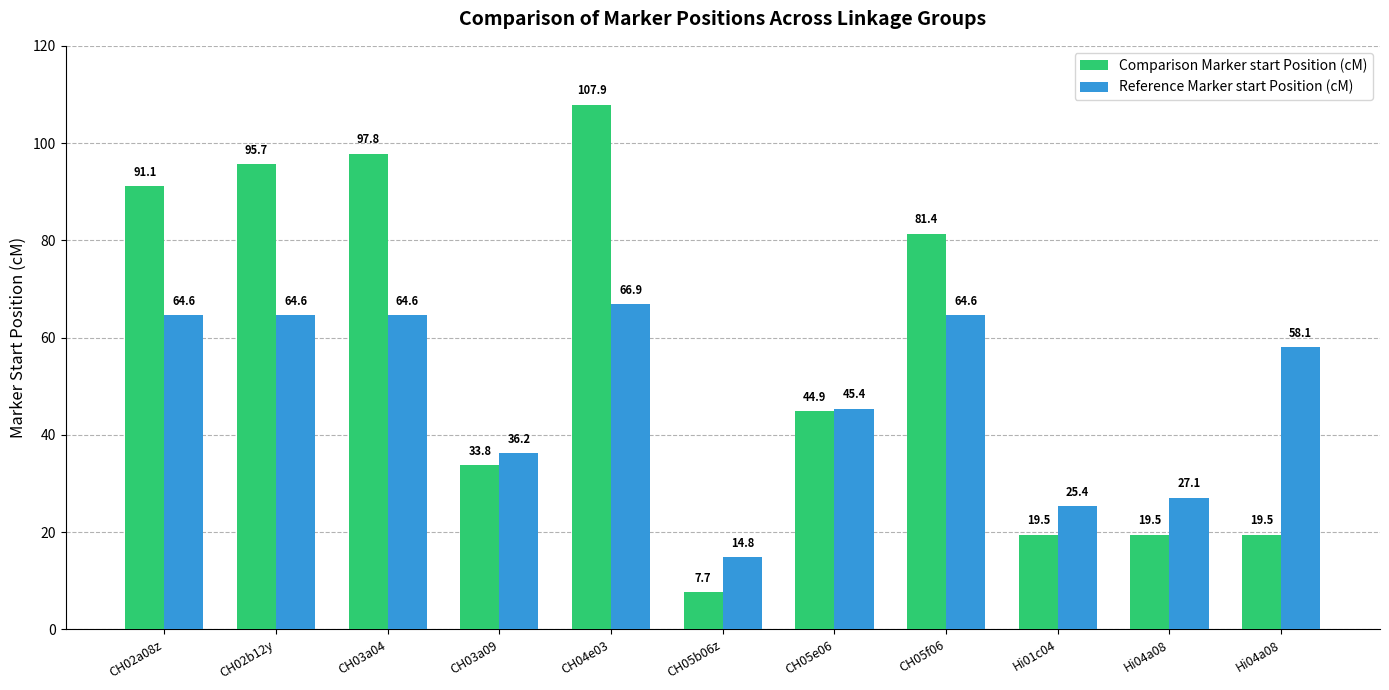

Is the value of Comparison Marker start Position (cM) at CH05f06 greater than the value of Reference Marker start Position (cM) at Hi01c04?

Yes